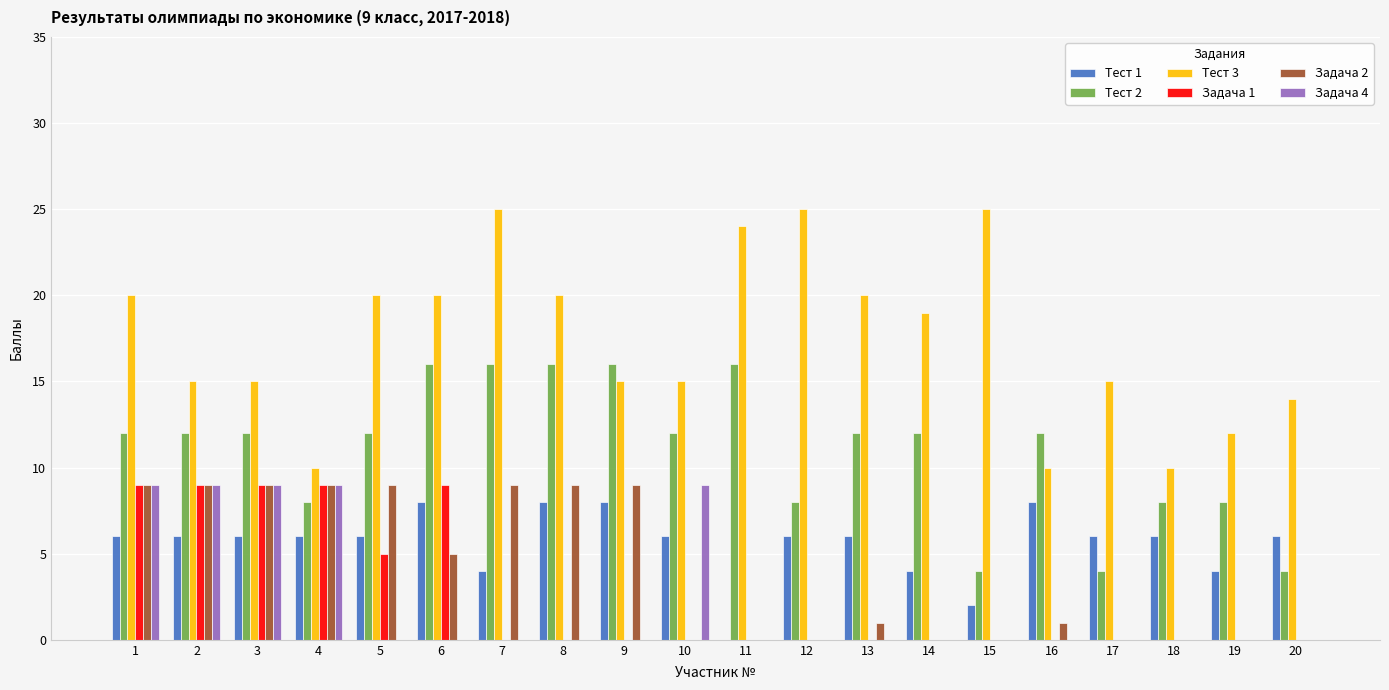

What is the average value of the Задача 4 series?

2